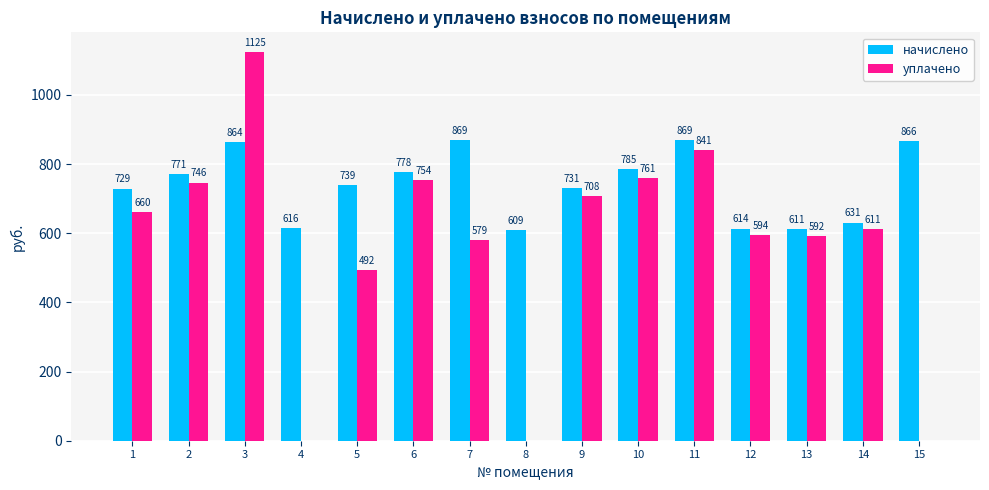

What is the approximate value of начислено at 14?

630.7